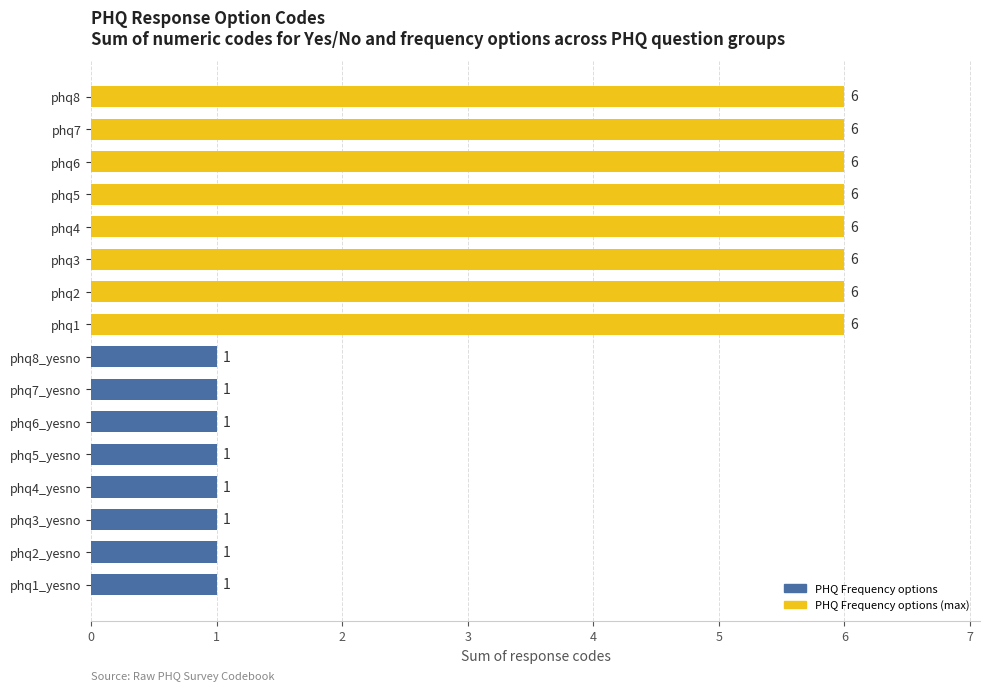

Which has a higher value, phq4_yesno or phq8?

phq8